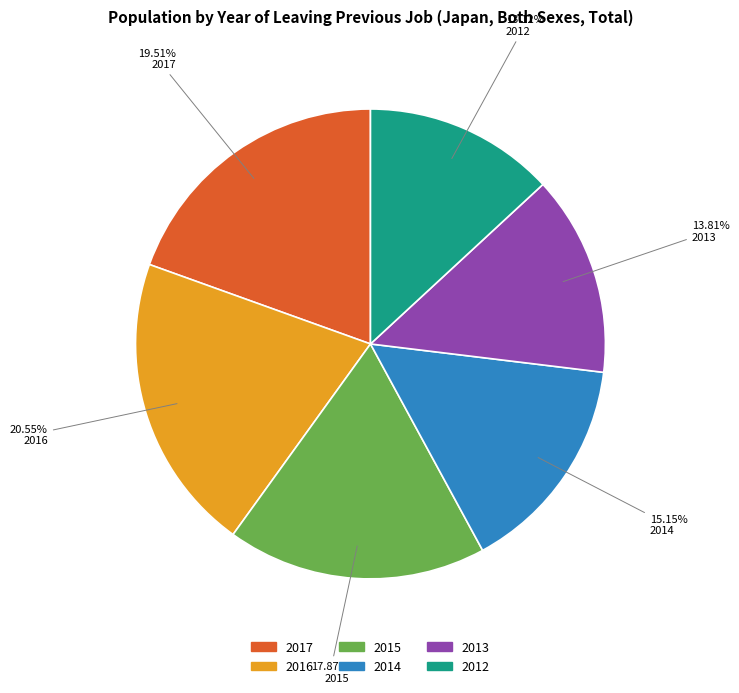

Which slice is the smallest?

2012